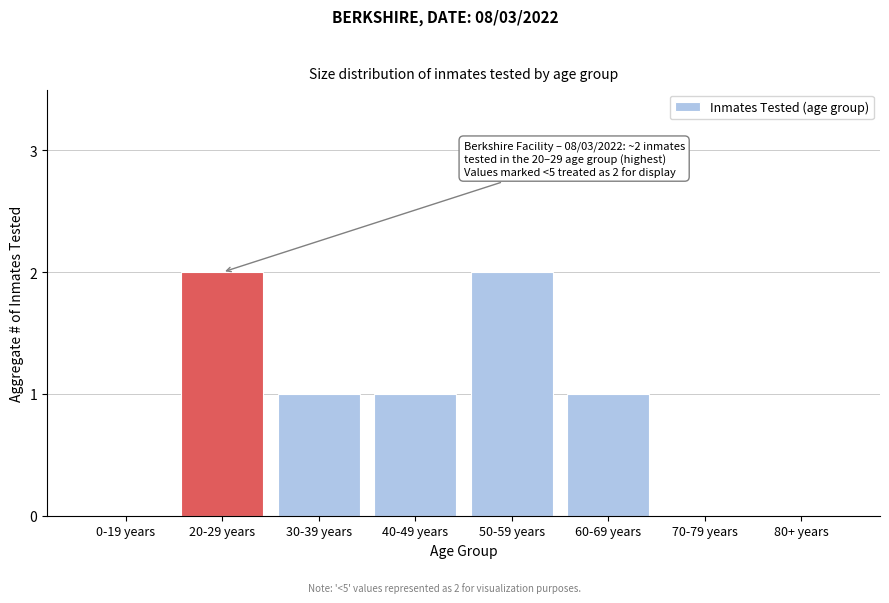

Reading right to left, list all the values displayed in this chart.

80+ years=0	70-79 years=0	60-69 years=1	50-59 years=2	40-49 years=1	30-39 years=1	20-29 years=2	0-19 years=0